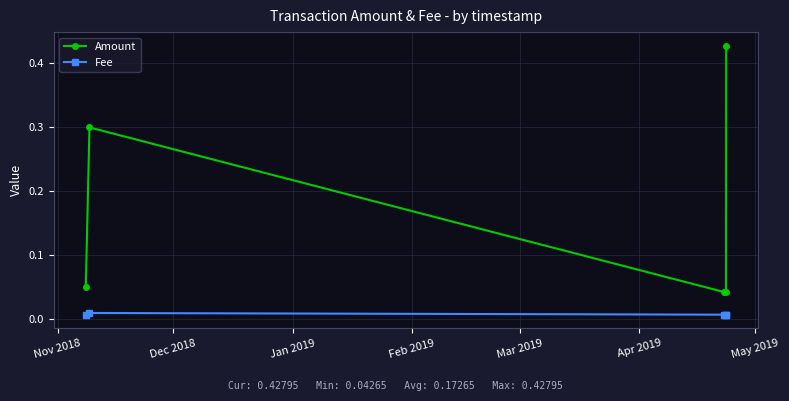

Which series has the largest range (max minus min)?

Amount